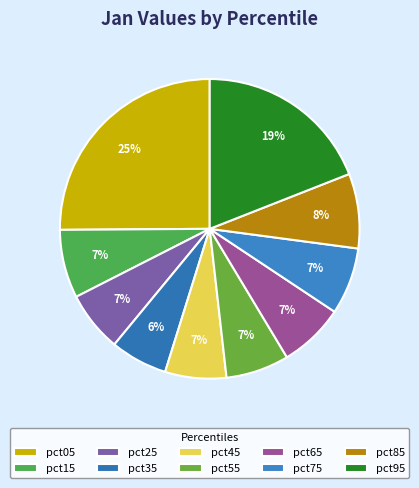

What is the largest slice in the pie chart?

pct05